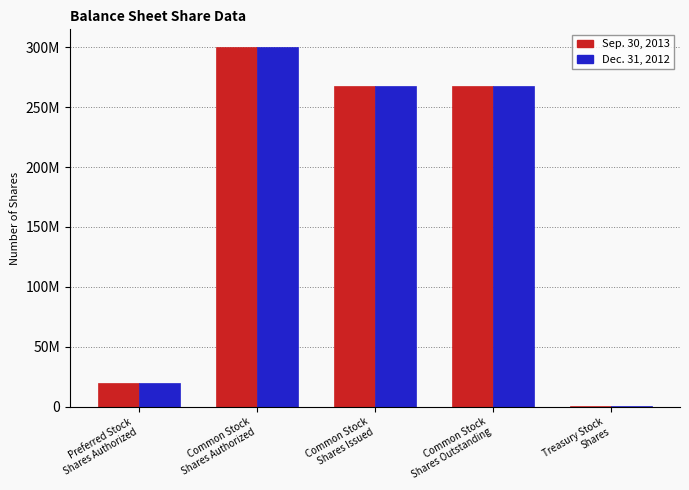

What are all the series names shown in the legend?

Sep. 30, 2013, Dec. 31, 2012